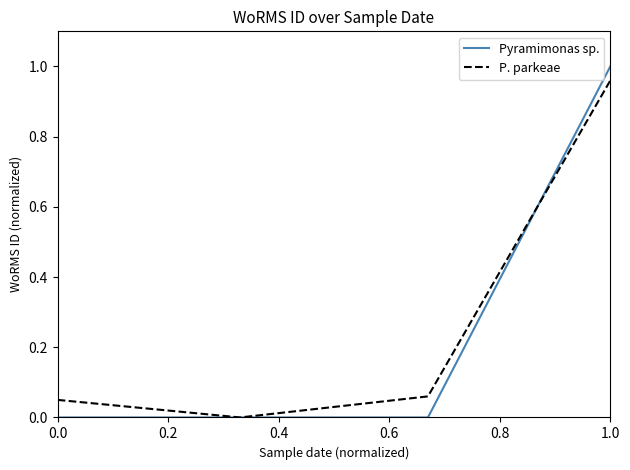

True or false: Pyramimonas sp. has more than 1 points higher than both neighbors.

False